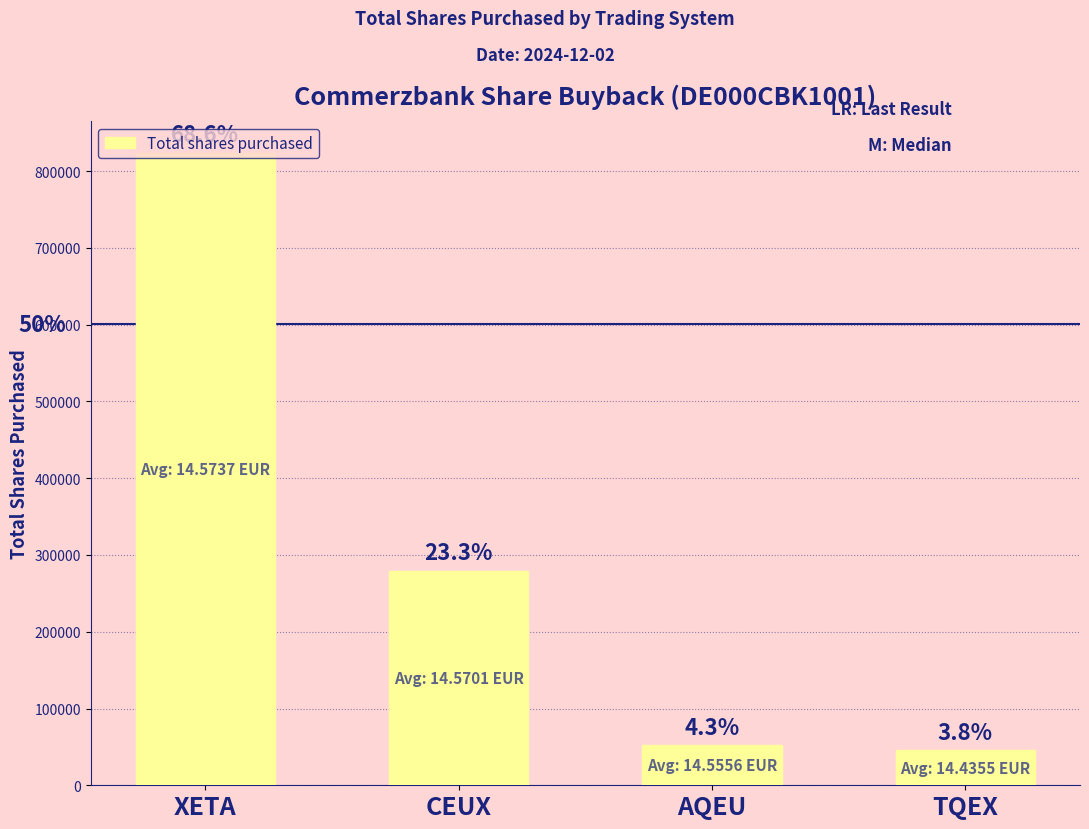

Approximately how many times larger is the value at CEUX compared to AQEU?

5.4